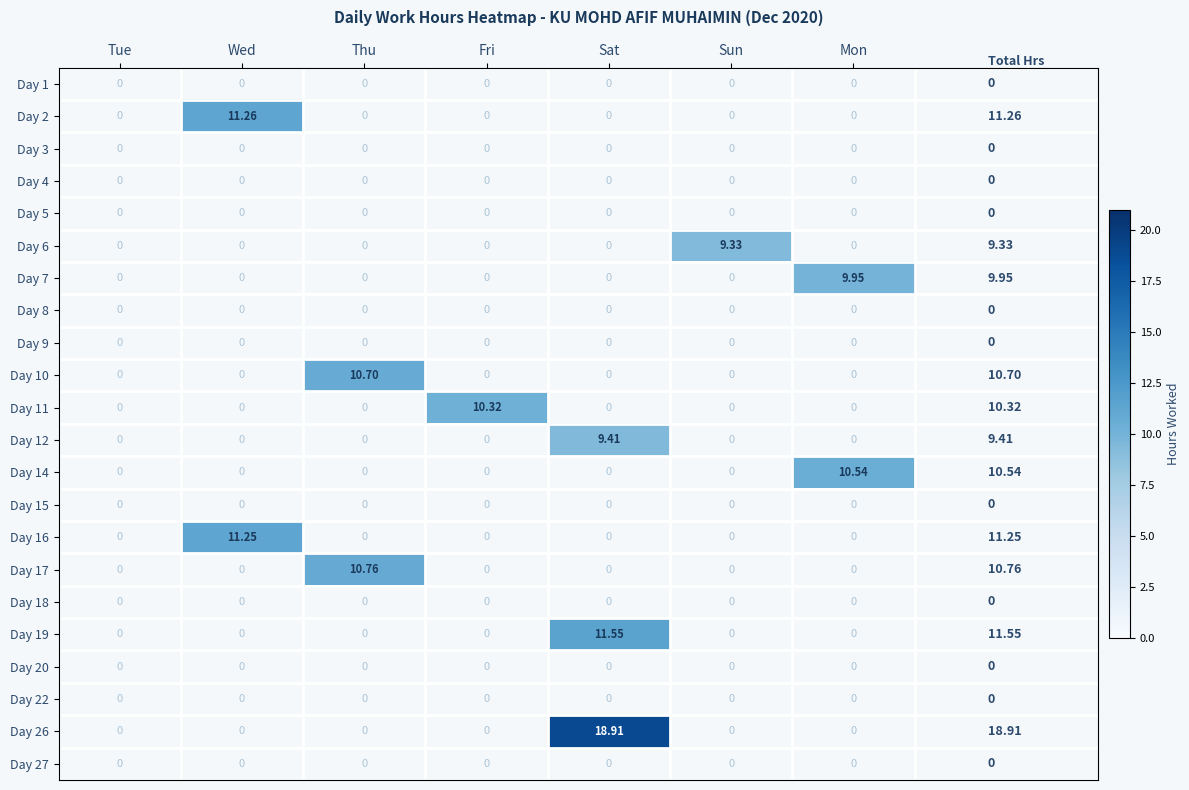

The value of Day 11 at Fri is 5.7. True or false?

False